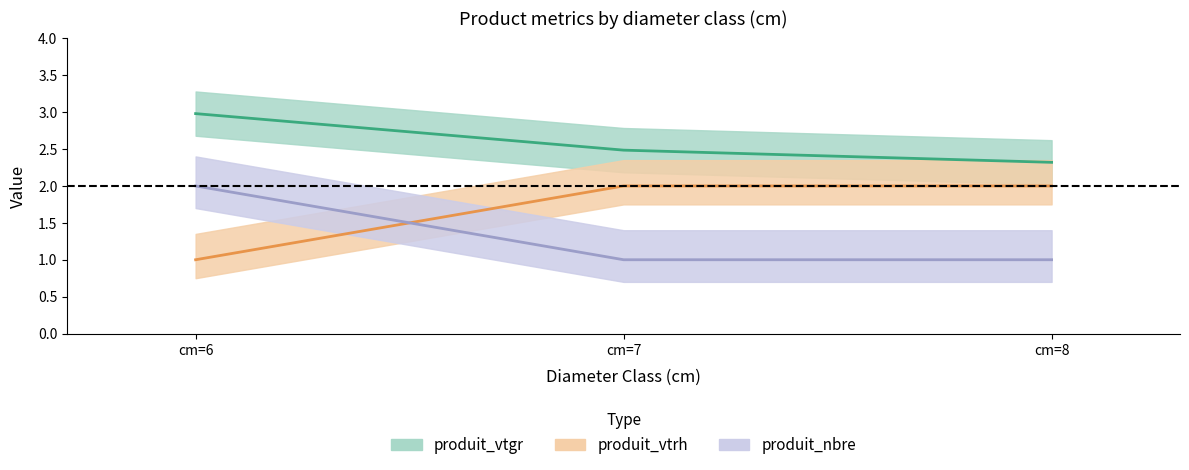

What is the spread (max minus min) of values at cm=8?

1.3